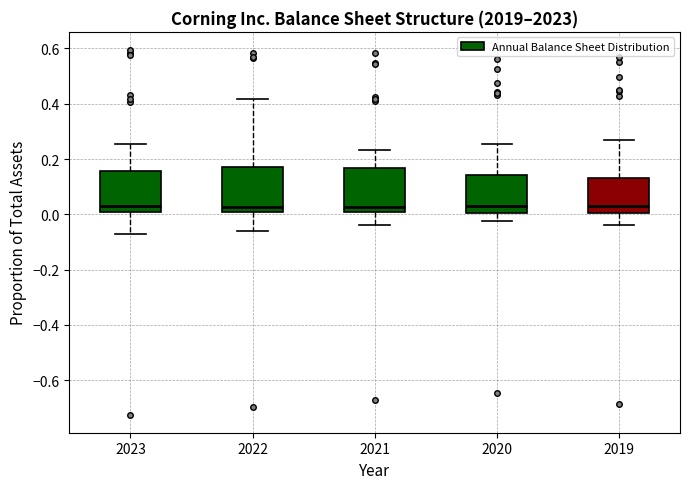

Where does the upper whisker of the box at x = 2021 end on the y-axis? The values are not printed on the chart, so give them approximately, as read against the axis.

0.24